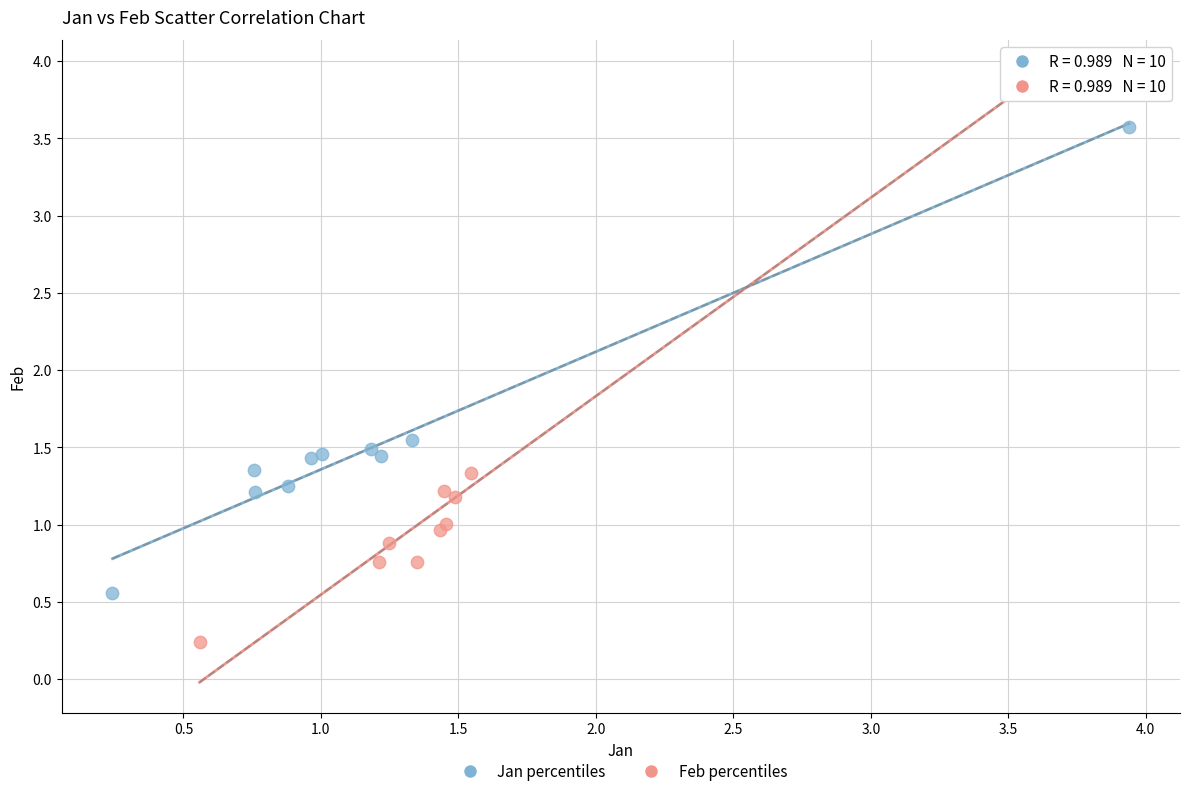

Which series contains the lowest Y value?

Feb percentiles